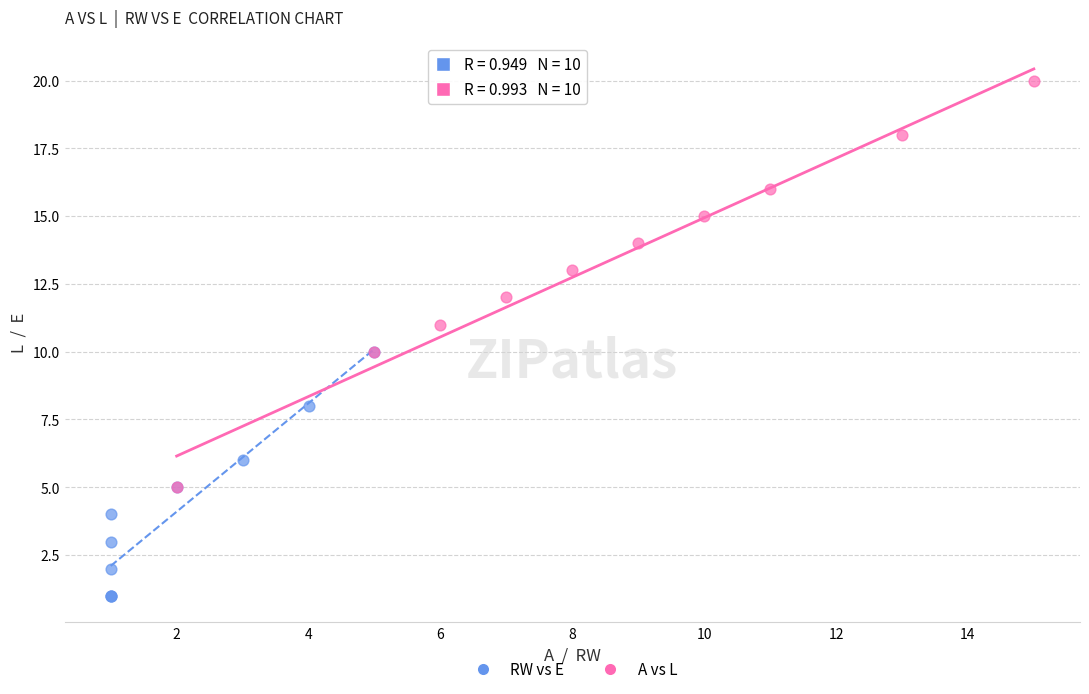

Which series contains the highest Y value?

A vs L